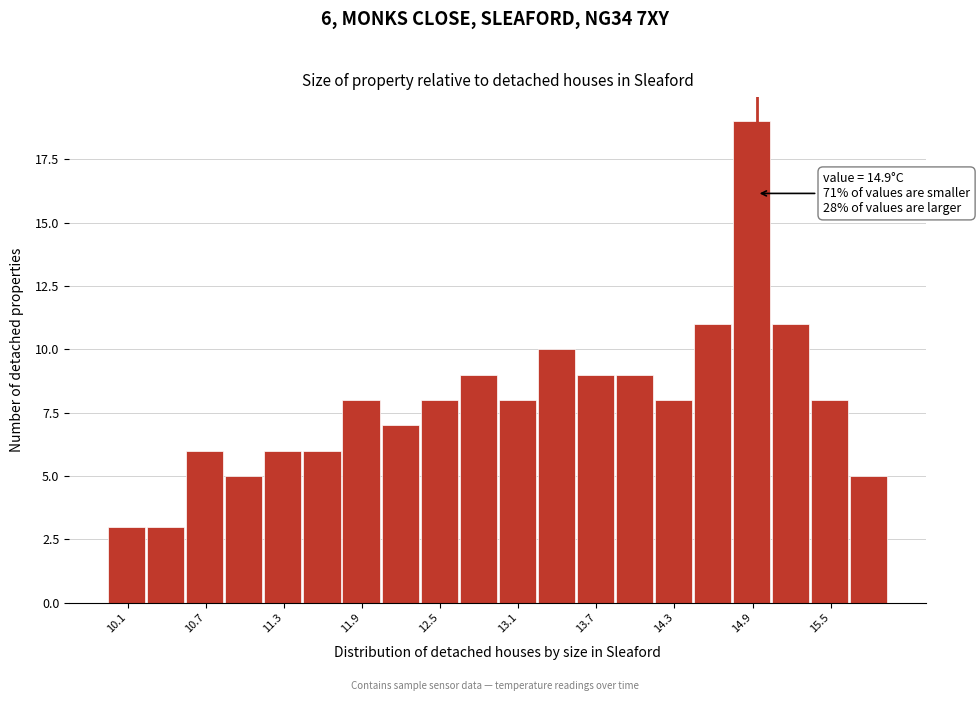

Around what value on the x-axis is the tallest bar? Give the approximate position of its centre, as read against the axis.

14.9